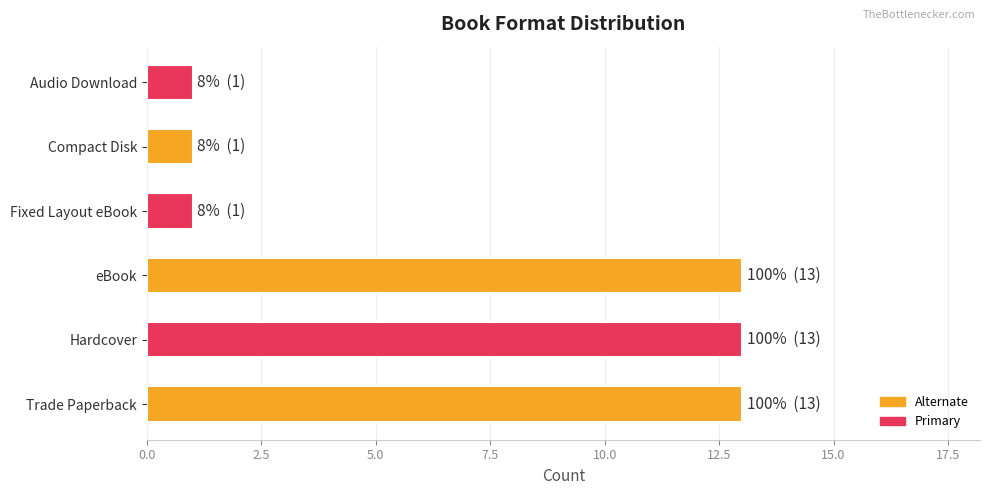

What is the smallest value displayed?

1